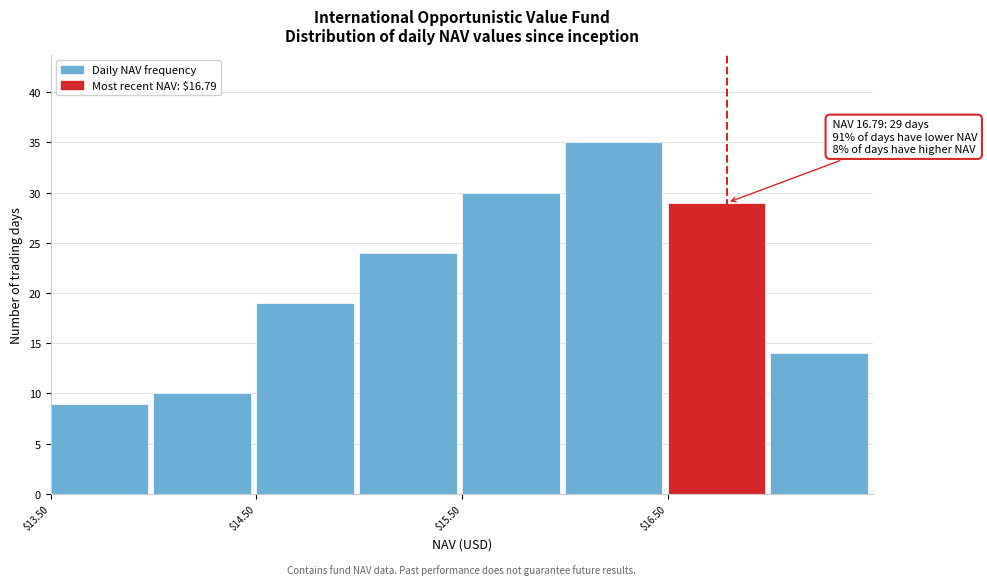

Which range on the x-axis has the tallest bar?

16.0 to 16.5